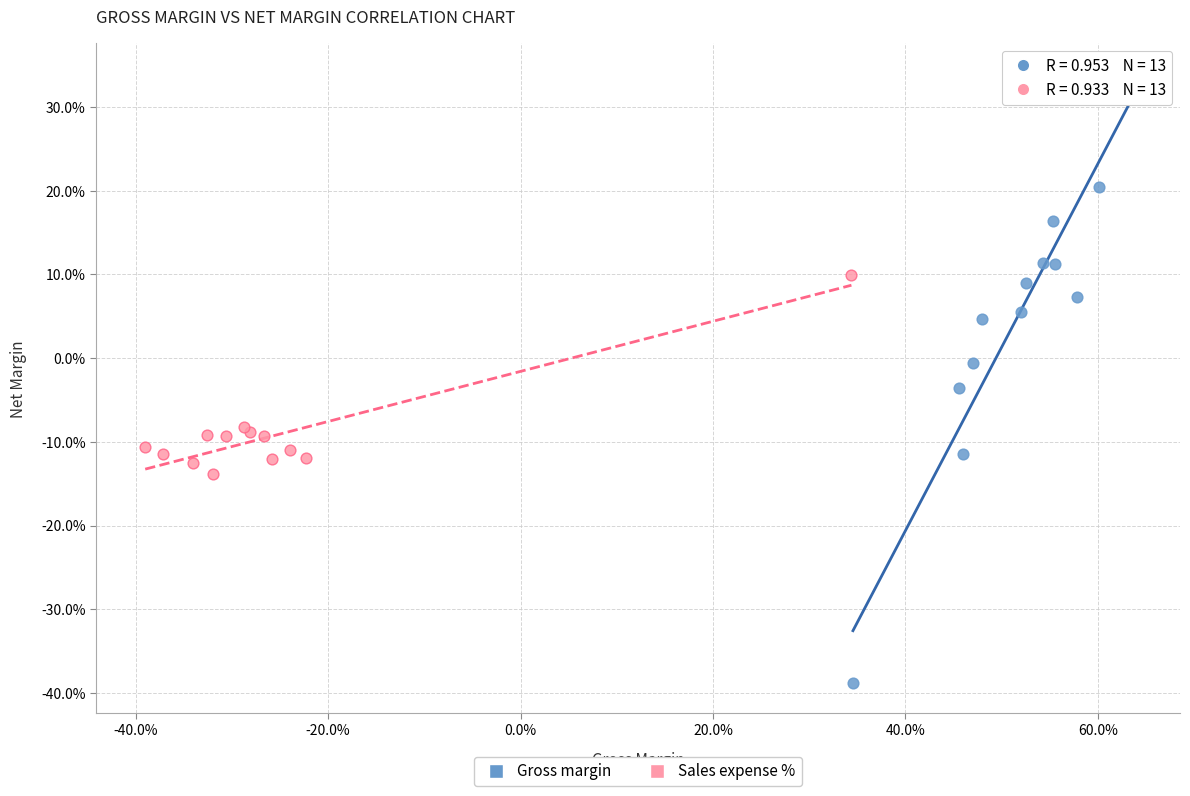

Which series contains the highest Y value?

Gross margin